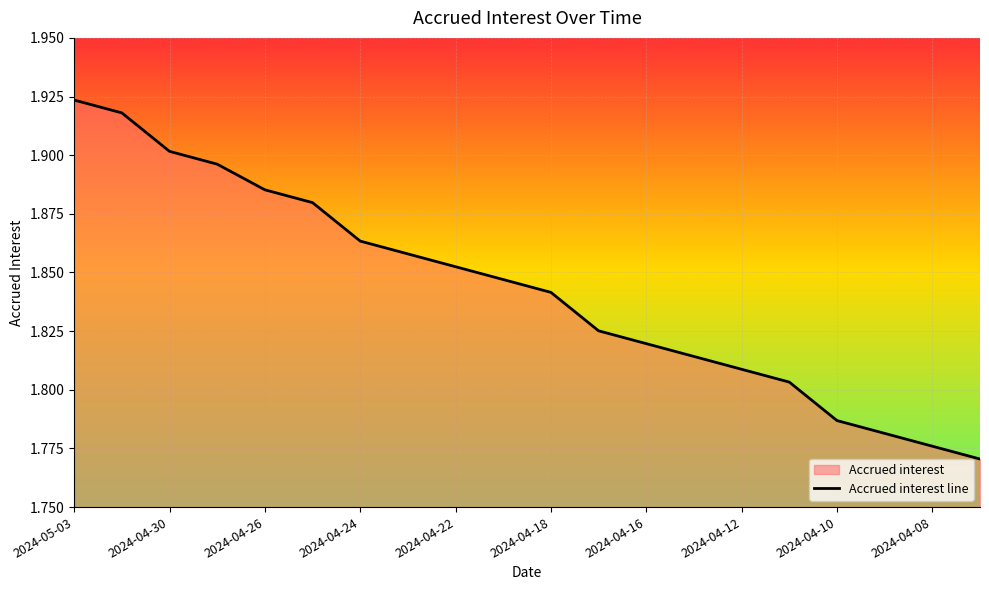

The chart shows a value of 3.1 at 2024-04-22. True or false?

False